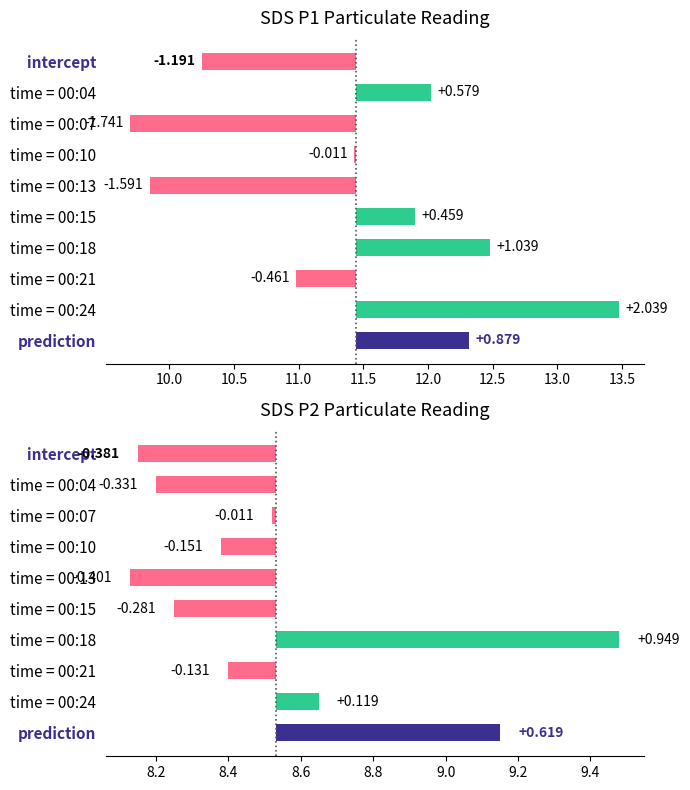

How many bars are there in each group?

2